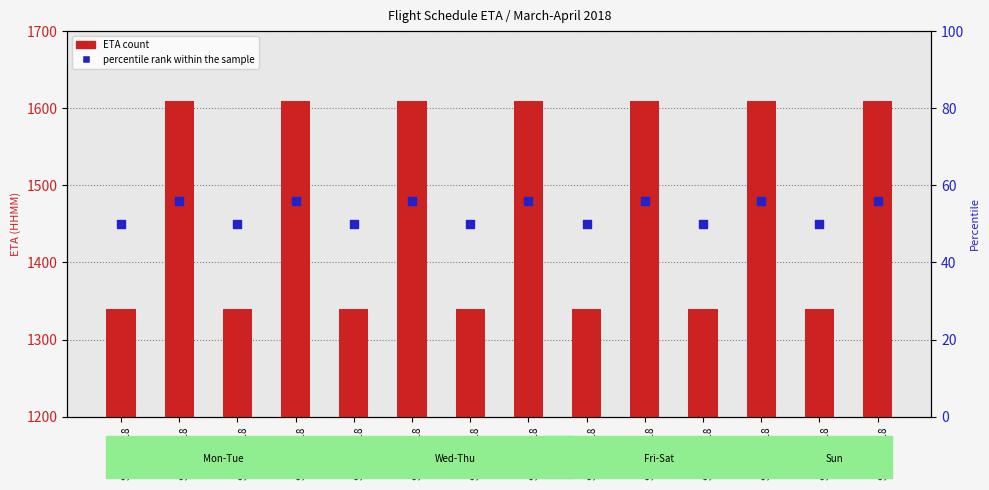

Is the value of registry marker at SV870
SVA0177-18 greater than the value of ETA at SV870
SVA0173-18?

Yes